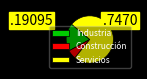

The Servicios slice represents 67% of the pie. True or false?

False